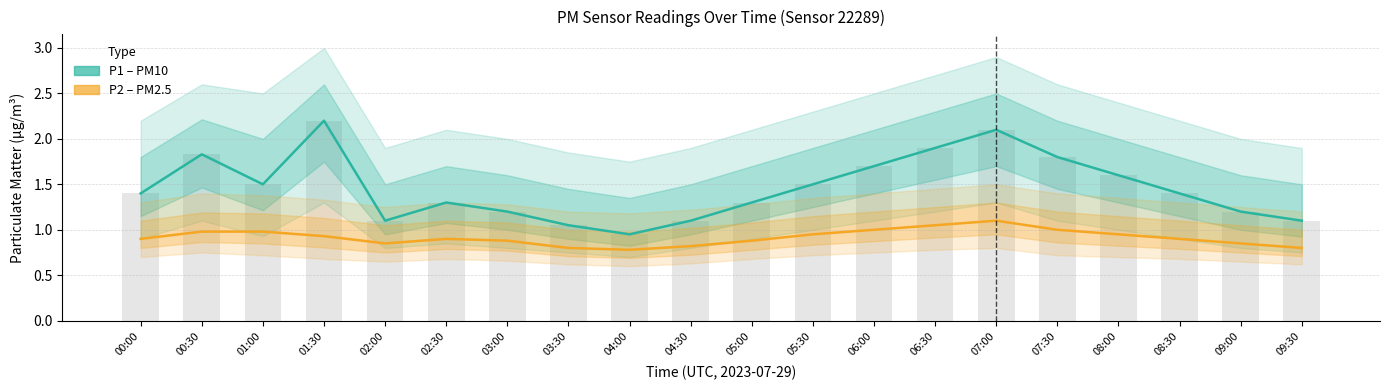

What is the smallest value displayed?

0.8